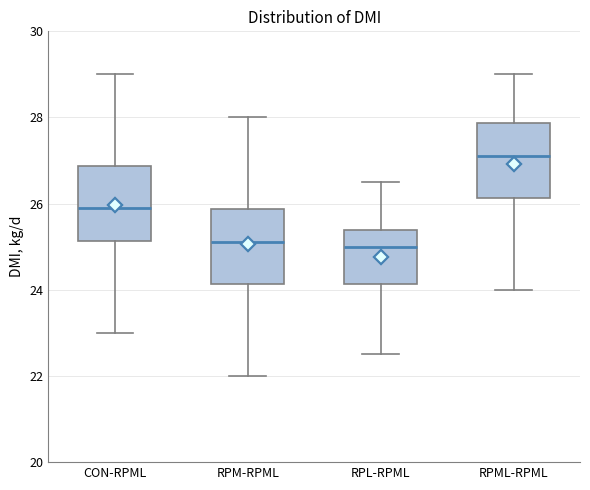

Where is the upper edge of the box for RPL-RPML on the y-axis? The values are not printed on the chart, so give them approximately, as read against the axis.

25.4